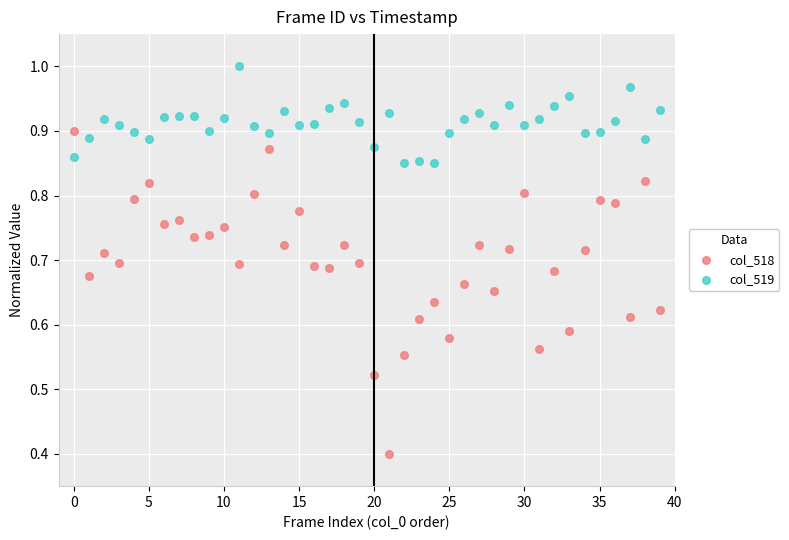

What are all the series names shown in the legend?

col_518, col_519